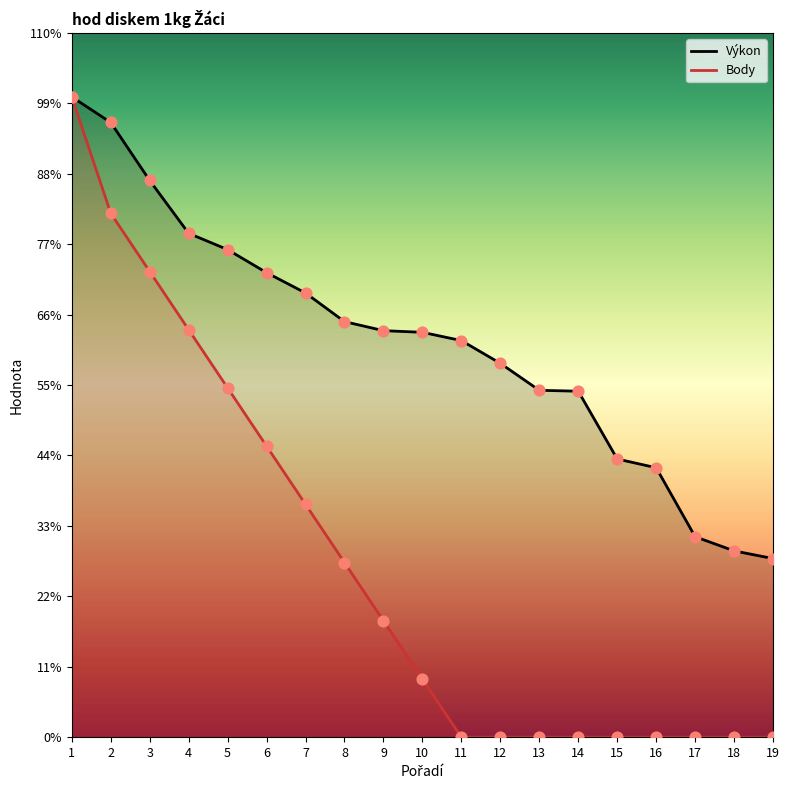

Is the value of Výkon at 16 greater than the value of Body at 2?

No